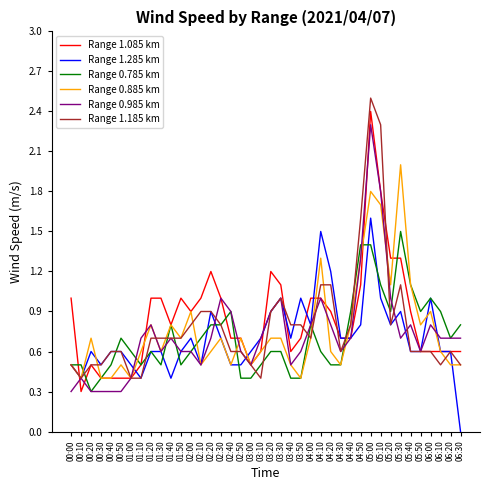

List the series in order of their peak value, lowest first.

Range 0.785 km, Range 1.285 km, Range 0.885 km, Range 0.985 km, Range 1.085 km, Range 1.185 km